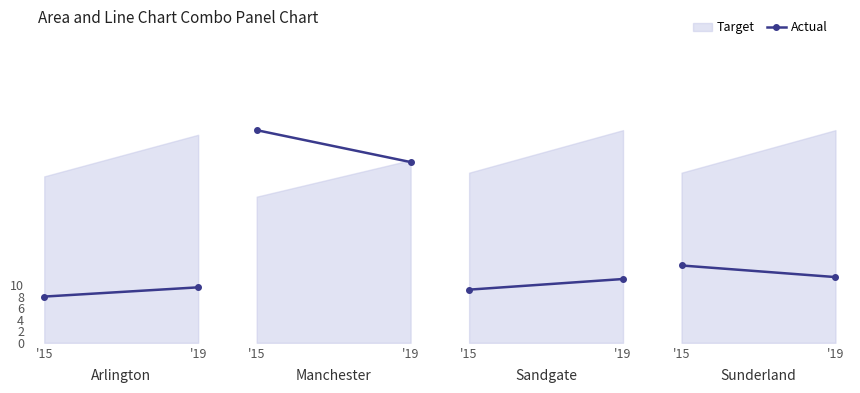

Does the chart have visible grid lines?

No